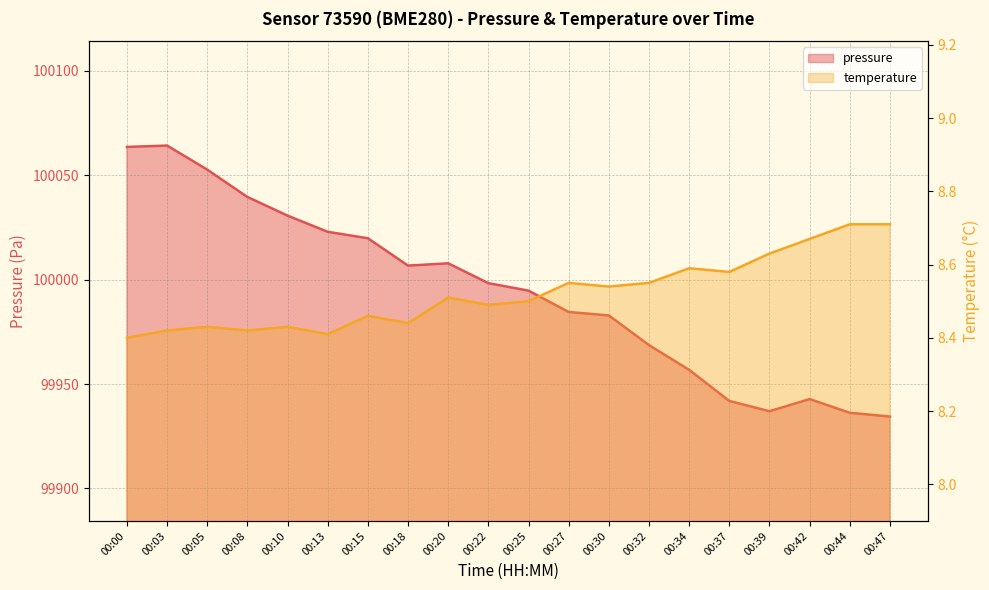

What is the value of the temperature point at the 9th from the left?

8.5